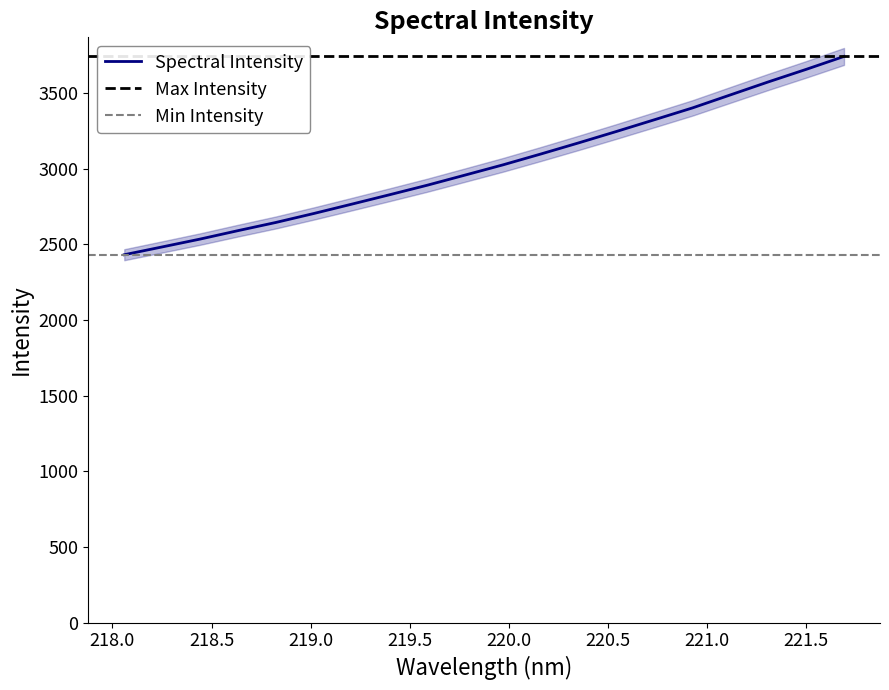

Does the chart display data point markers on the line(s)?

No